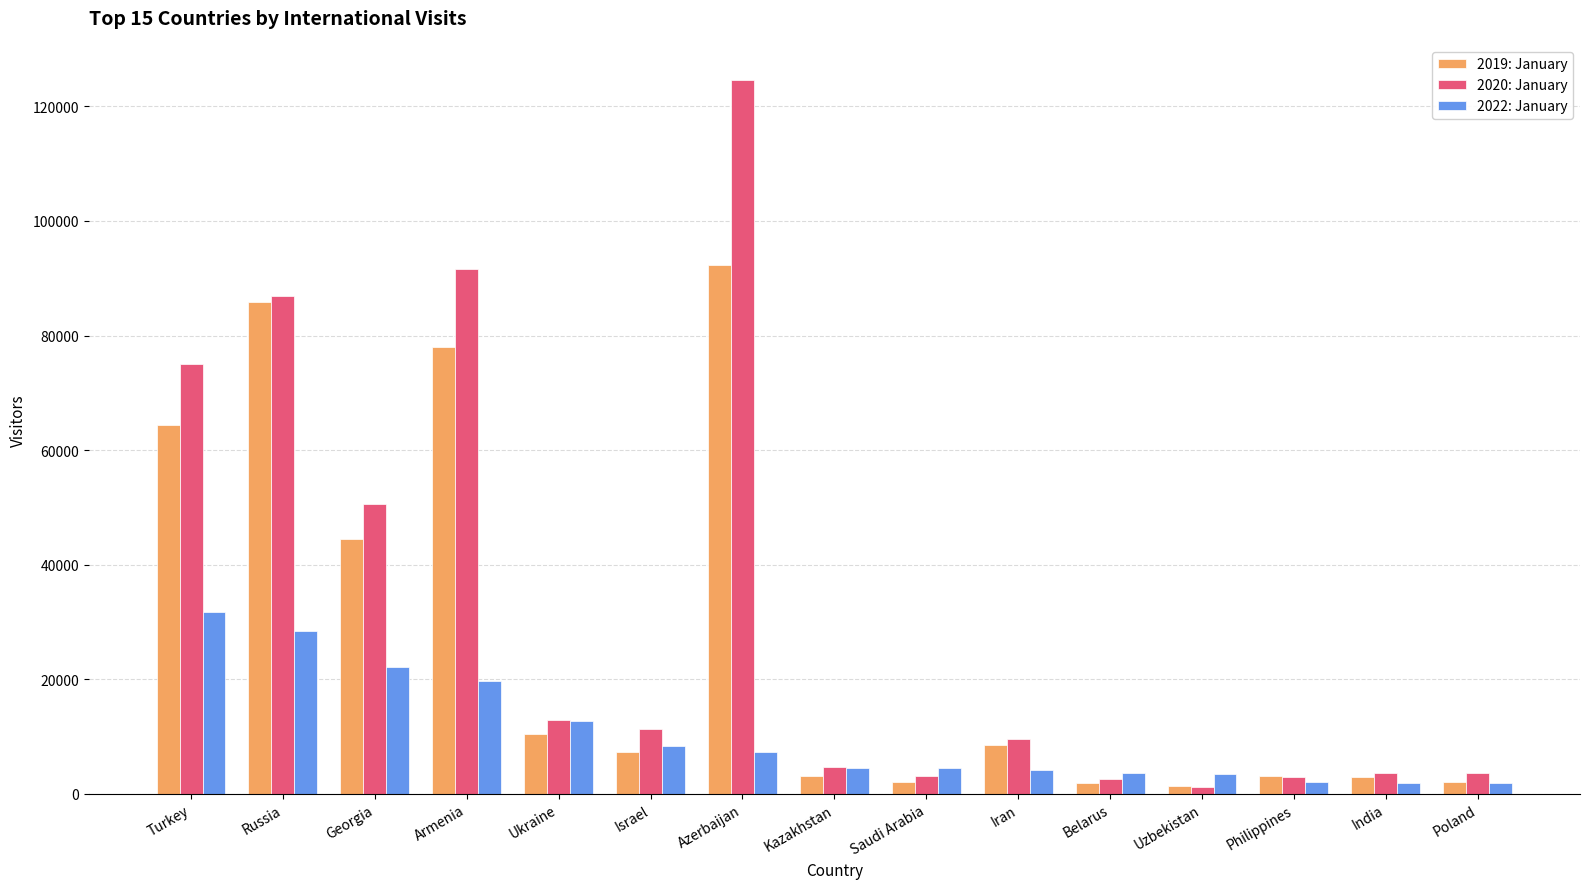

What are all the series names shown in the legend?

2019: January, 2020: January, 2022: January